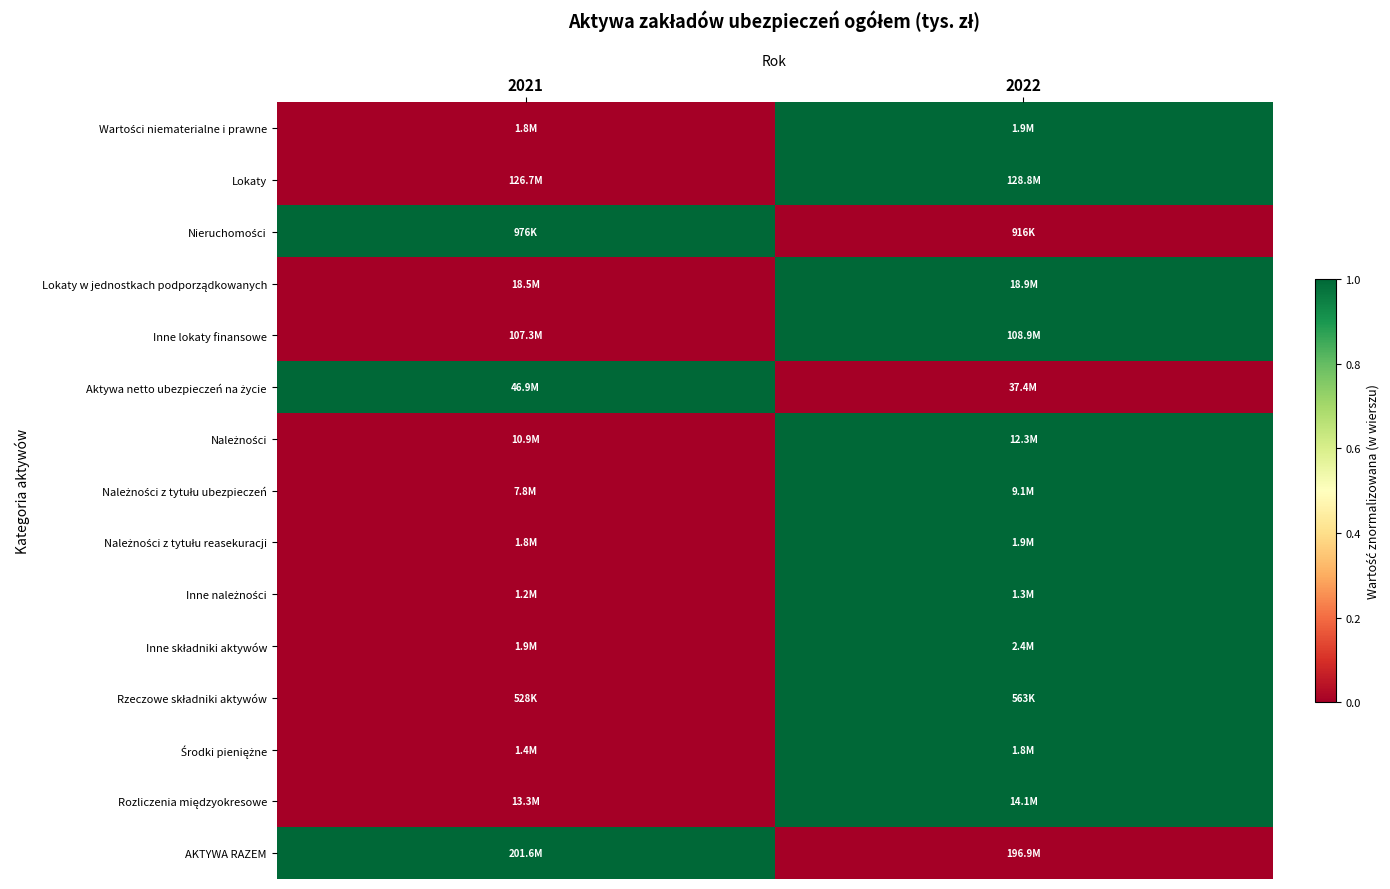

Rank the series at 2022 from lowest to highest value.

Nieruchomości, Aktywa netto ubezpieczeń na życie, AKTYWA RAZEM, Wartości niematerialne i prawne, Lokaty, Lokaty w jednostkach podporządkowanych, Inne lokaty finansowe, Należności, Należności z tytułu ubezpieczeń, Należności z tytułu reasekuracji, Inne należności, Inne składniki aktywów, Rzeczowe składniki aktywów, Środki pieniężne, Rozliczenia międzyokresowe